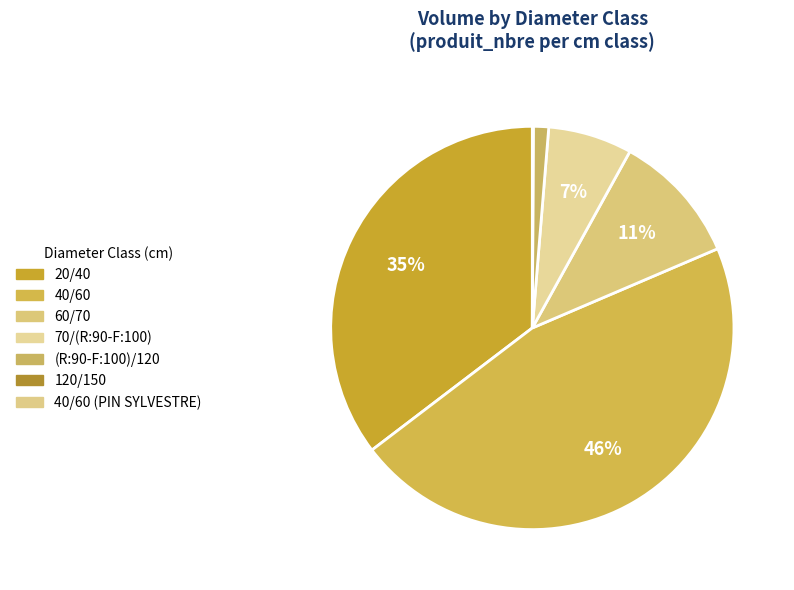

What portion of the pie excludes 120/150?

99.9%